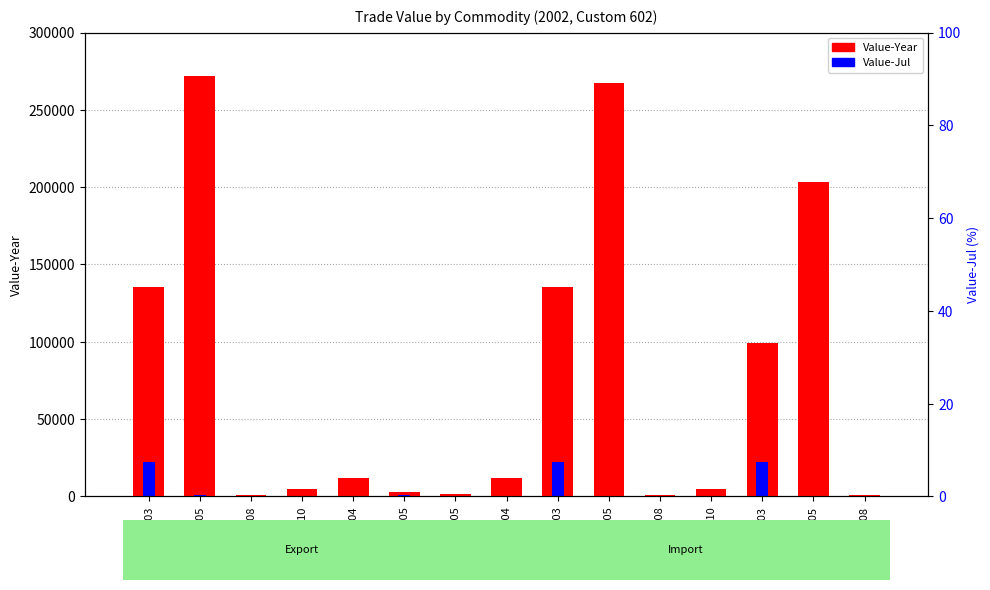

What is the difference between the second highest and minimum values in the Value-Jul series?

22423